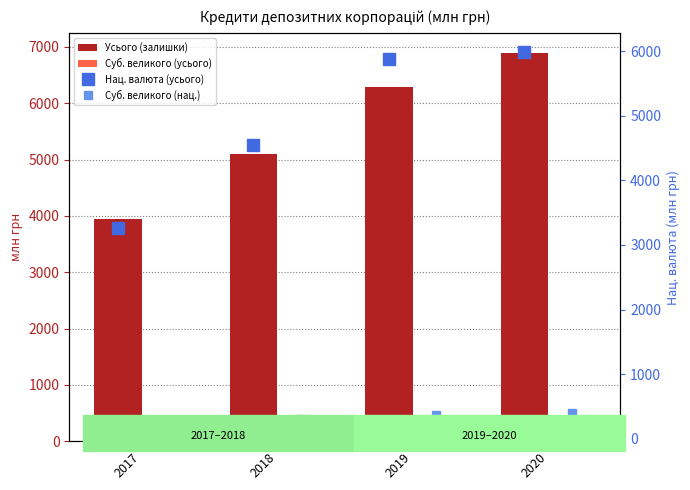

Which series changed the most between 2018 and 2020?

Усього (залишки)